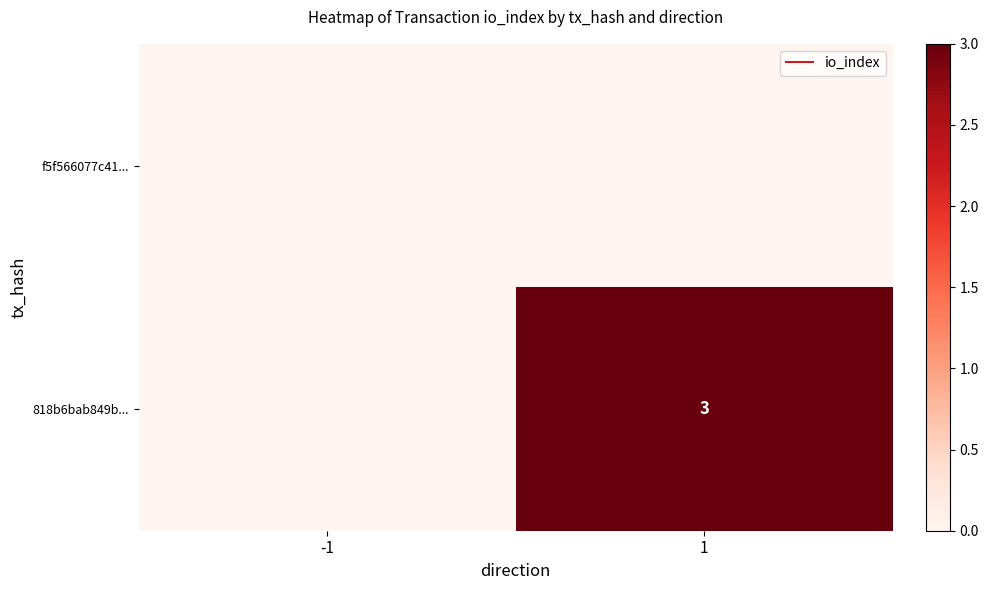

How many categories are shown in the chart?

2